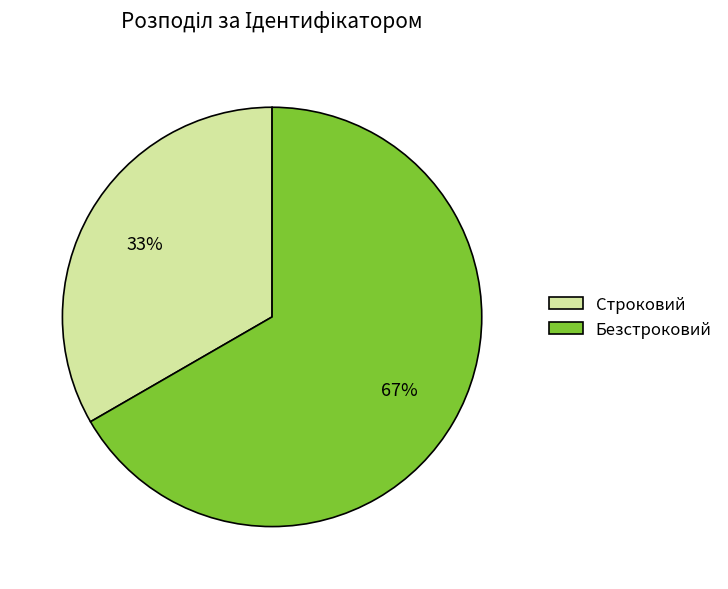

Is it true that Безстроковий is 67% of the pie?

True